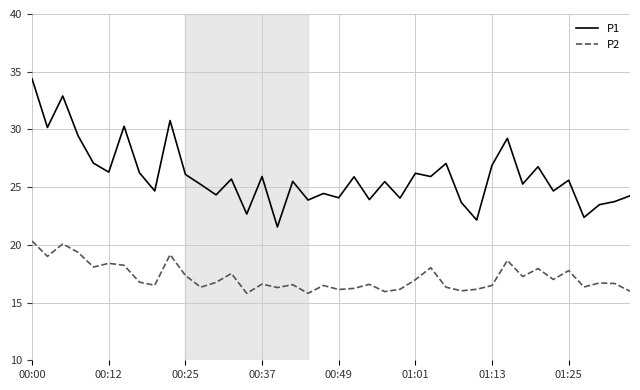

Rank the series by their maximum value, from lowest to highest.

P2, P1